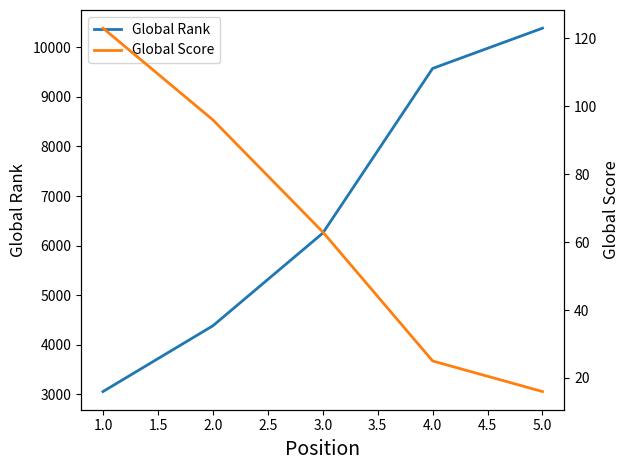

True or false: Global Rank and Global Score cross at least once.

False